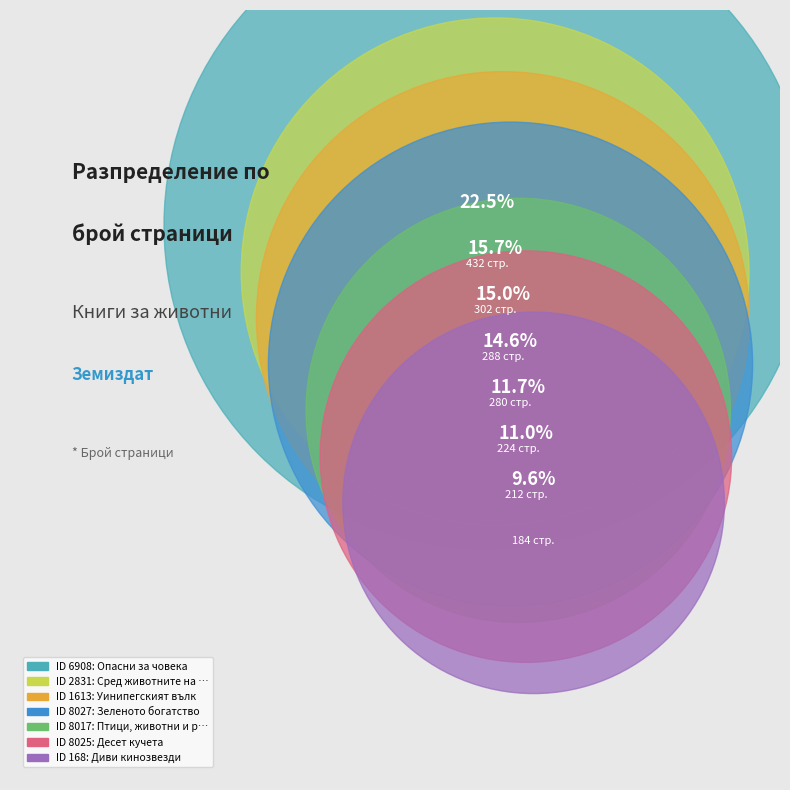

How much of the chart is everything except 168?

90.4%